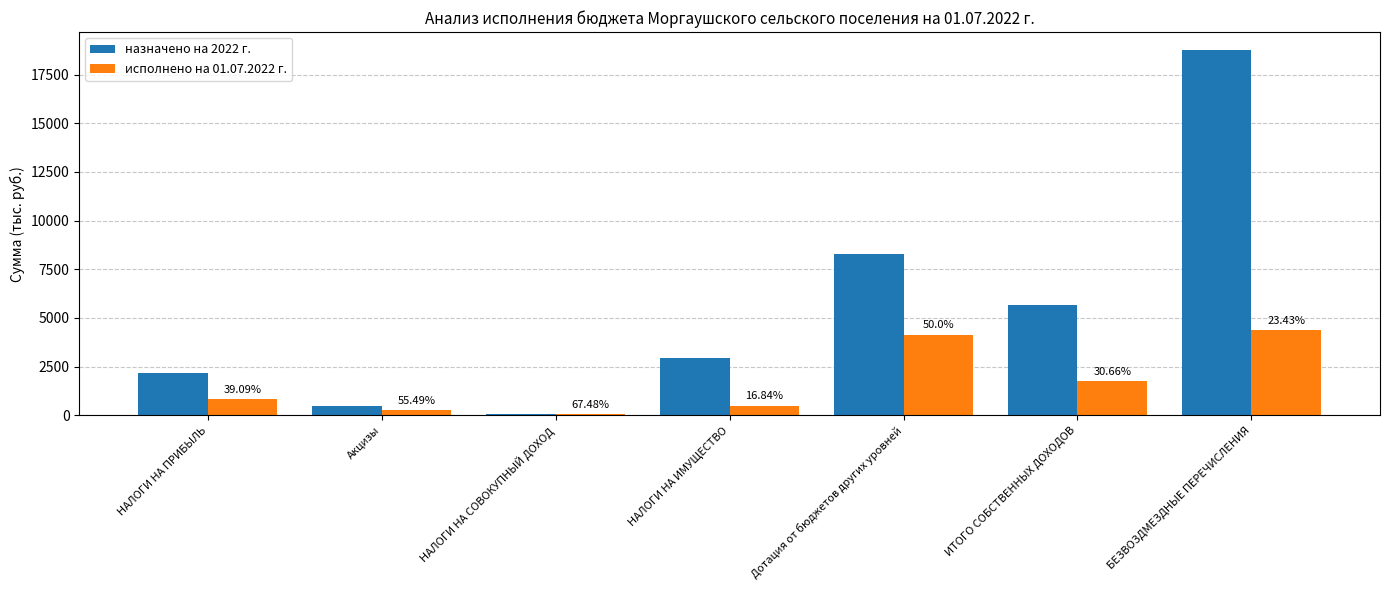

What is the difference between the maximum and minimum values in the назначено на 2022 г. series?

18662.4